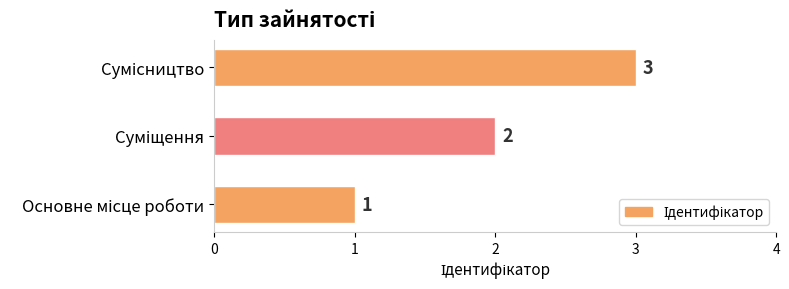

What is the maximum value shown in the chart?

3